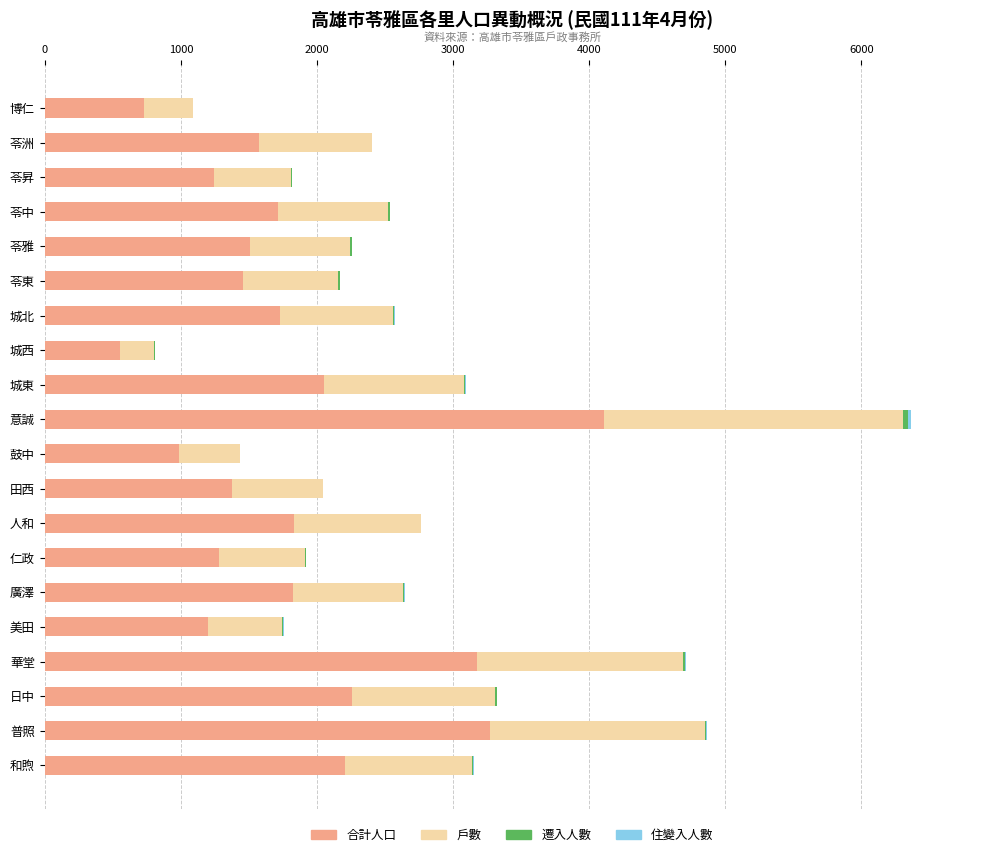

What is the sum of all 合計人口 values?

36079